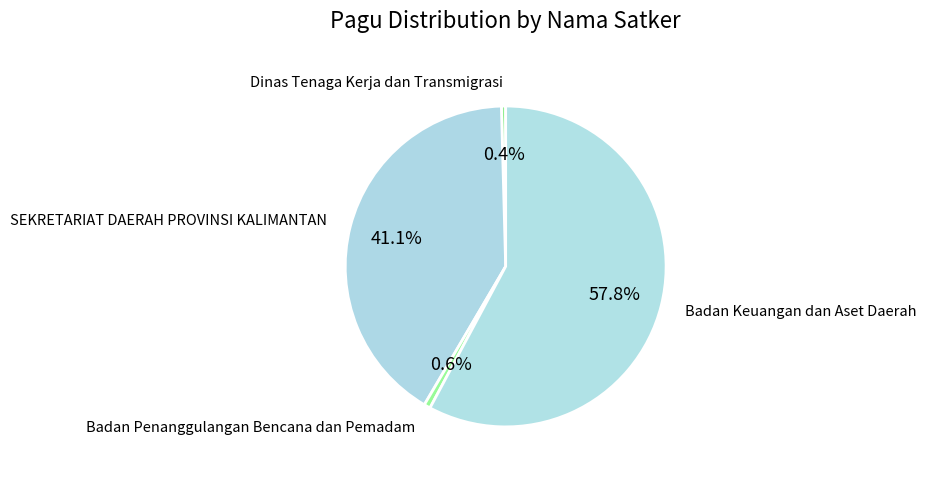

Which slice is the largest?

Badan Keuangan dan Aset Daerah